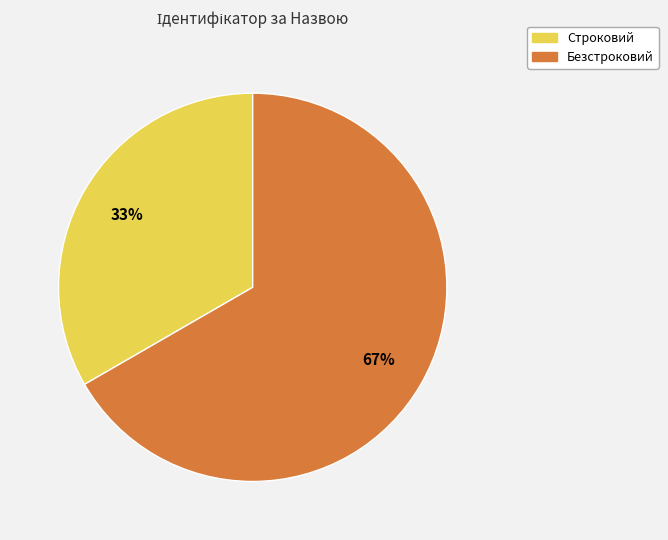

To the nearest percent, what is the average slice percentage?

50%